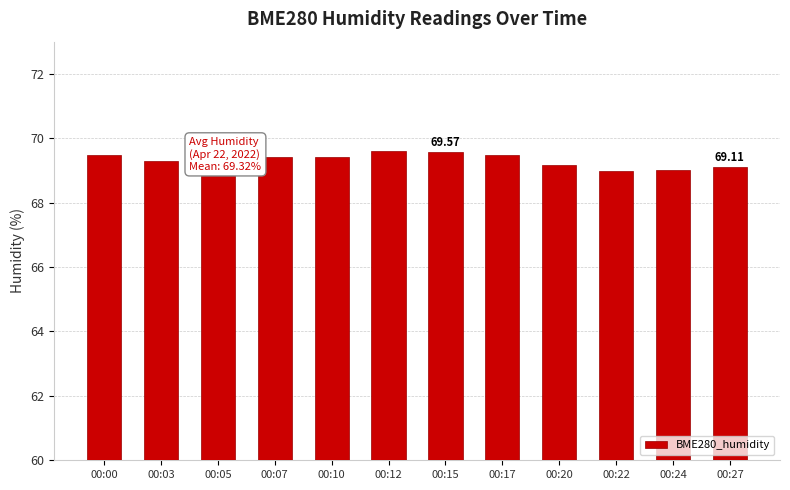

The chart shows a value of 69.4 at 00:07. True or false?

True